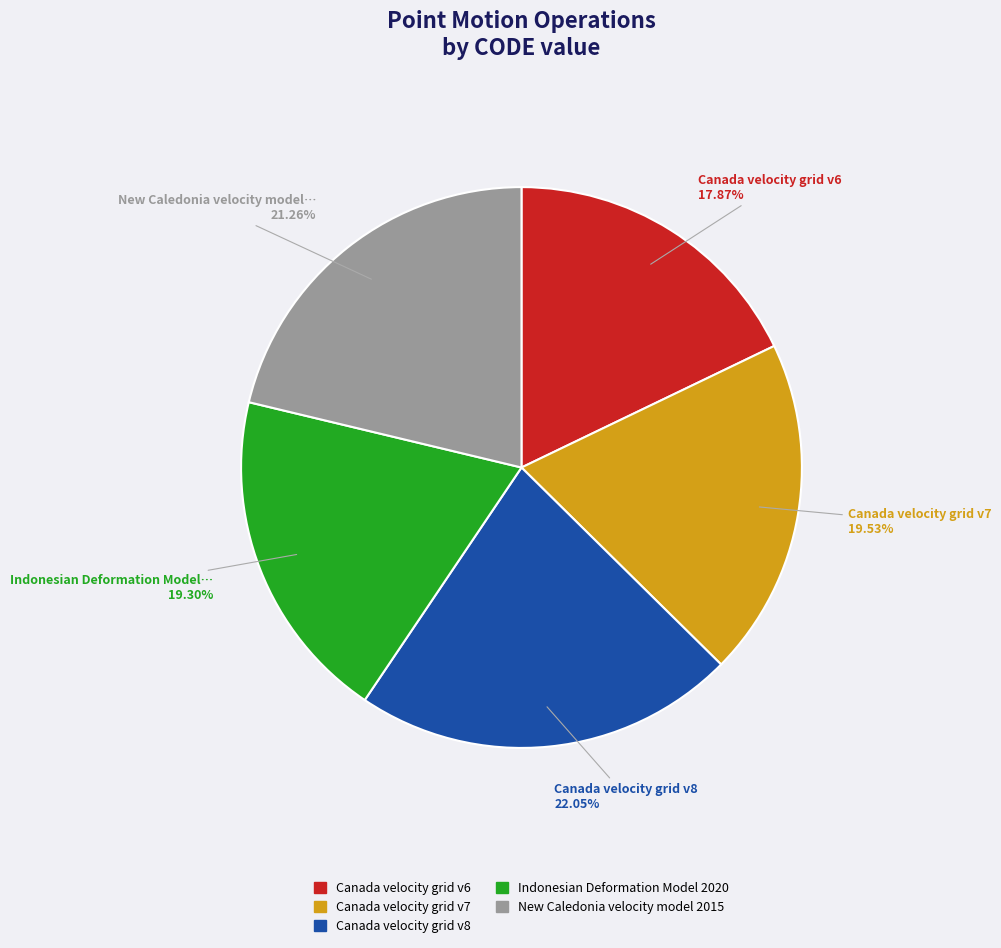

Which has a higher value, New Caledonia velocity model 2015 or Canada velocity grid v7?

New Caledonia velocity model 2015